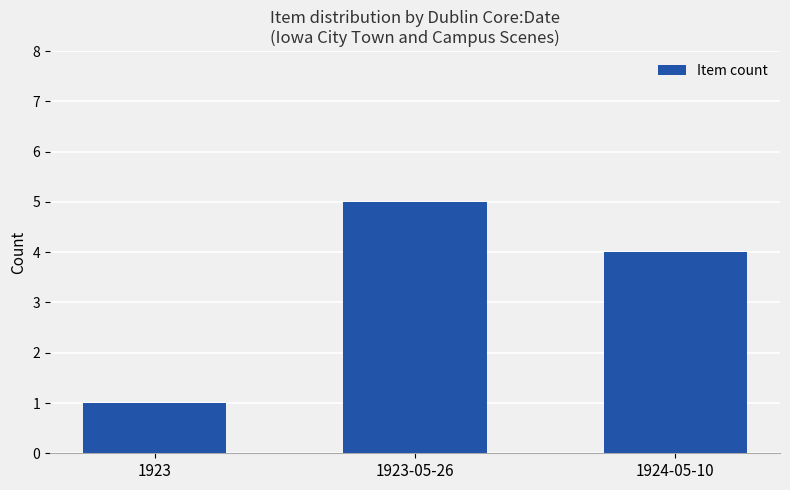

What is the greatest value displayed?

5